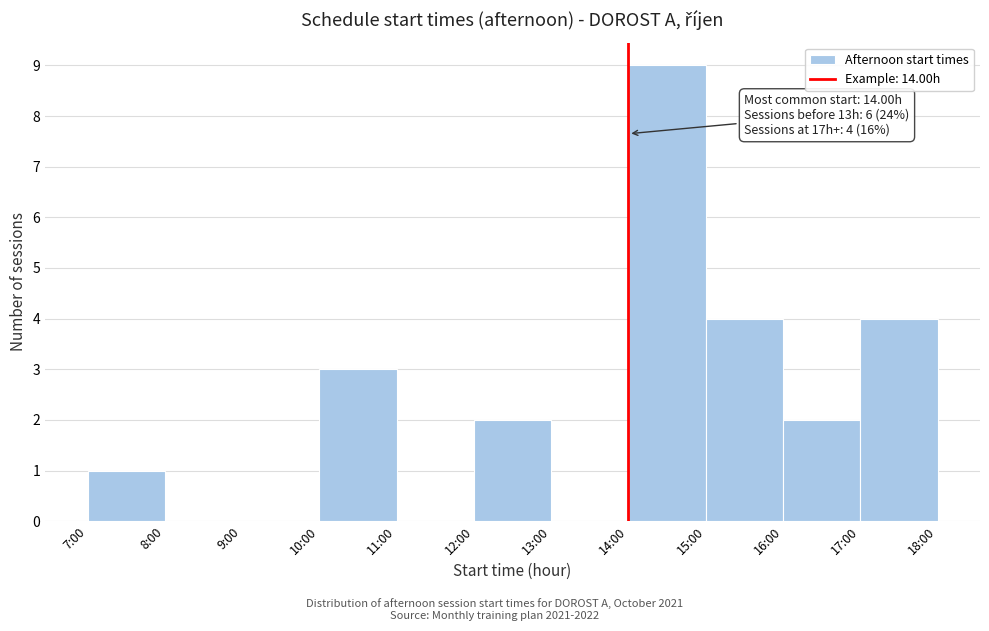

Reading left to right, list all the values displayed in this chart.

7:00=1	8:00=0	9:00=0	10:00=3	11:00=0	12:00=2	13:00=0	14:00=9	15:00=4	16:00=2	17:00=4